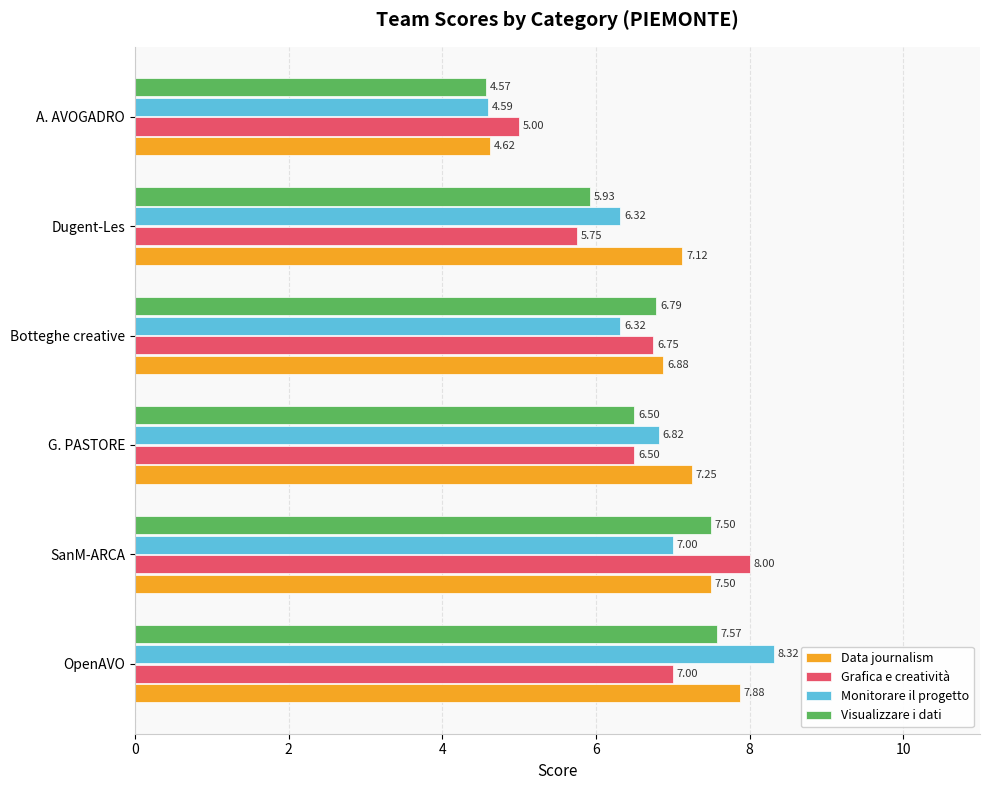

Which series changed the most between OpenAVO and SanM-ARCA?

Monitorare il progetto